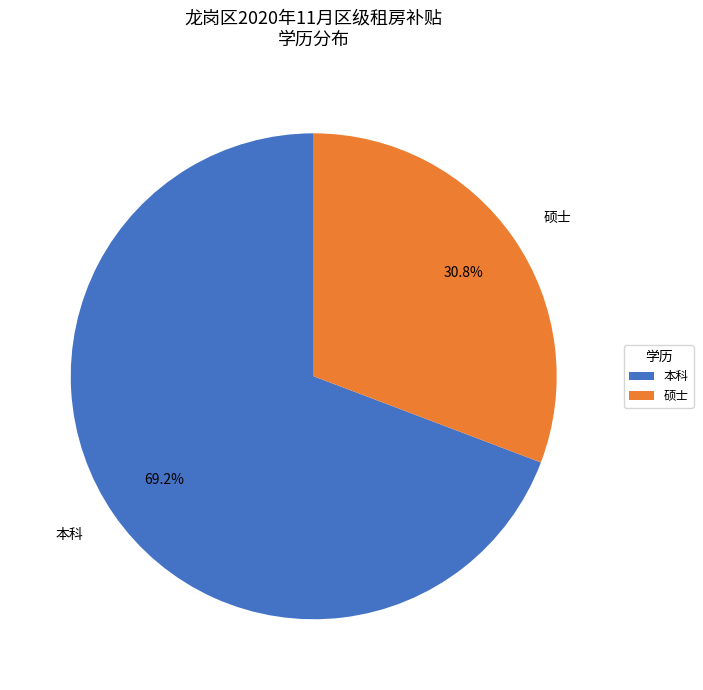

To the nearest percent, what is the average slice percentage?

50%